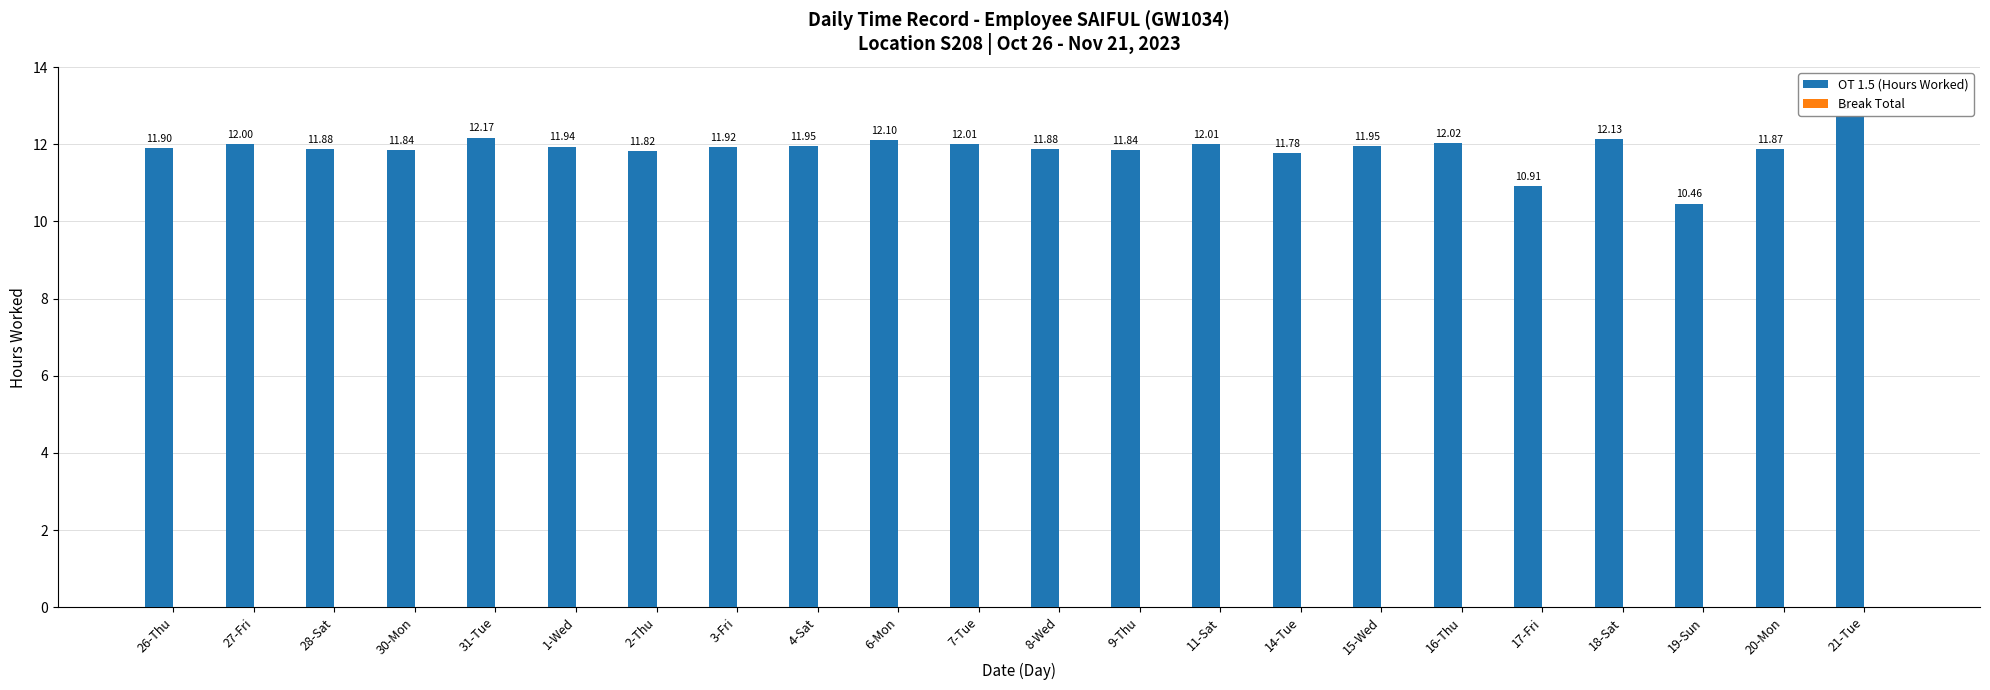

What is the change in value from 31-Tue to 9-Thu?

-0.3